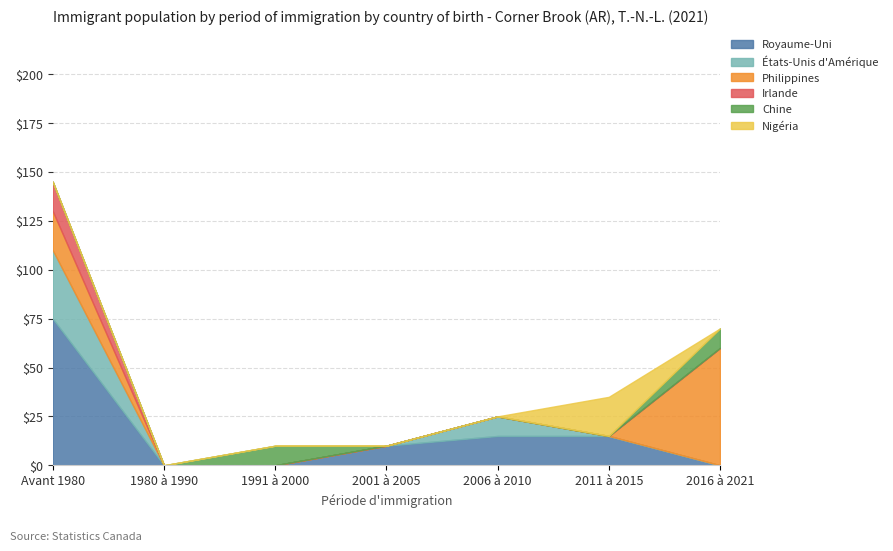

At which category is the sum across all series the highest?

Avant 1980